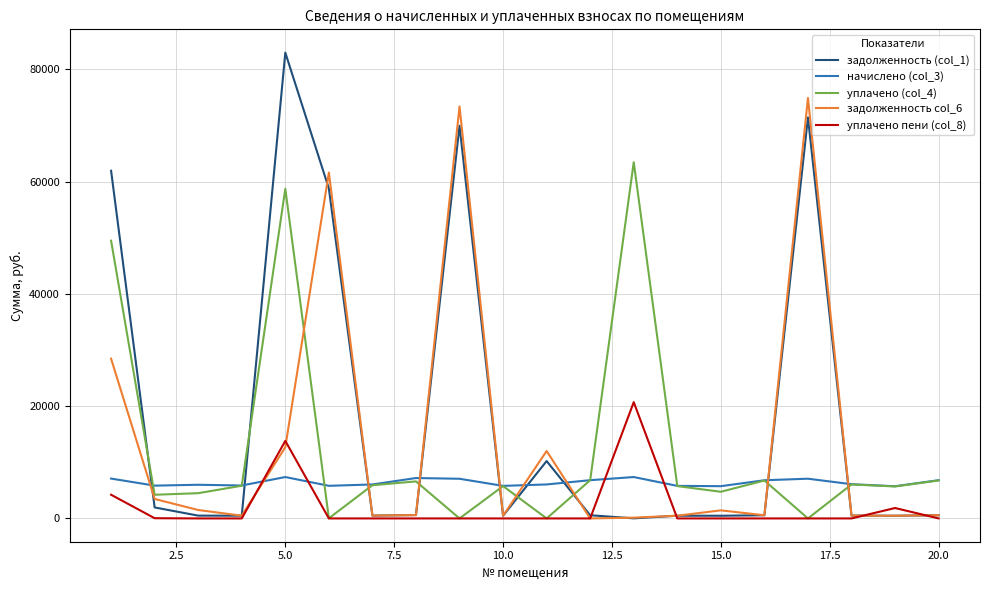

Rank the series by their maximum value, from lowest to highest.

начислено (col_3), уплачено пени (col_8), уплачено (col_4), задолженность col_6, задолженность (col_1)